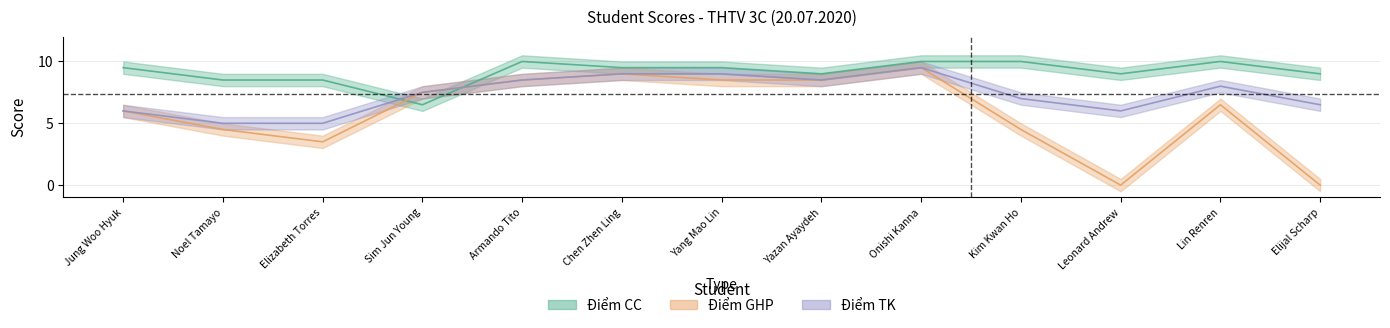

How many interior local peaks does the Điểm TK series have?

2